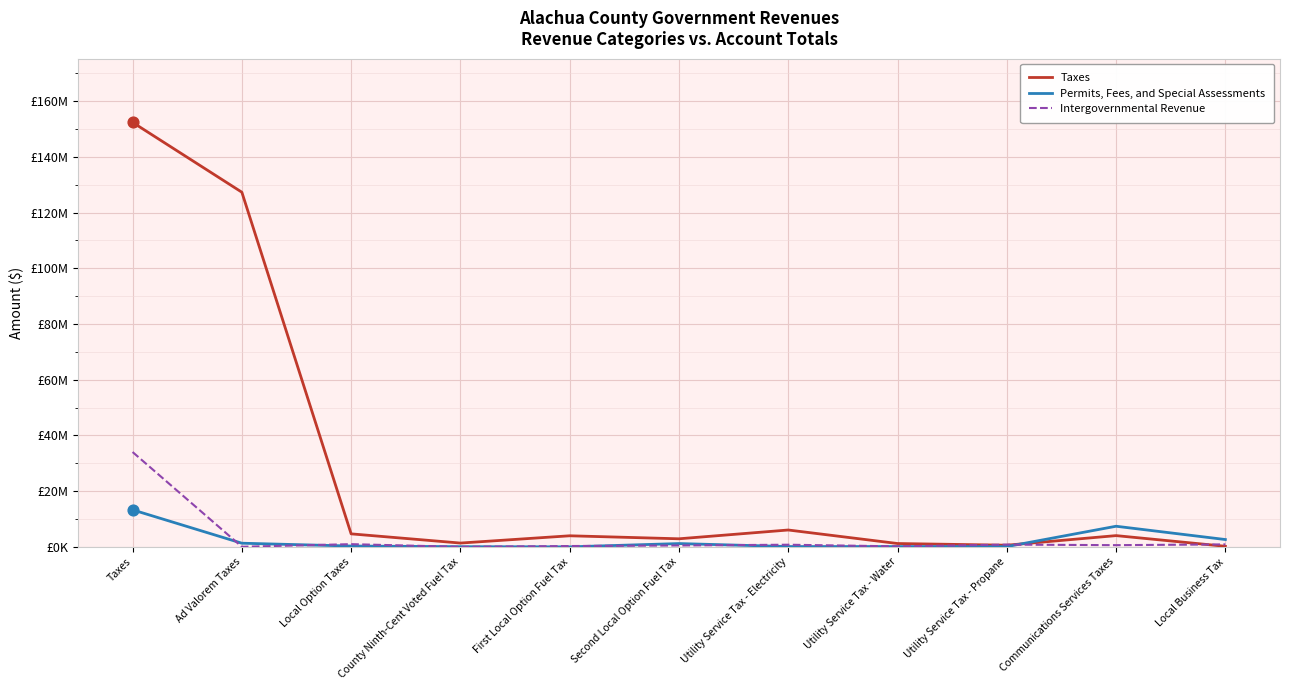

What are all the series names shown in the legend?

Taxes, Permits, Fees, and Special Assessments, Intergovernmental Revenue